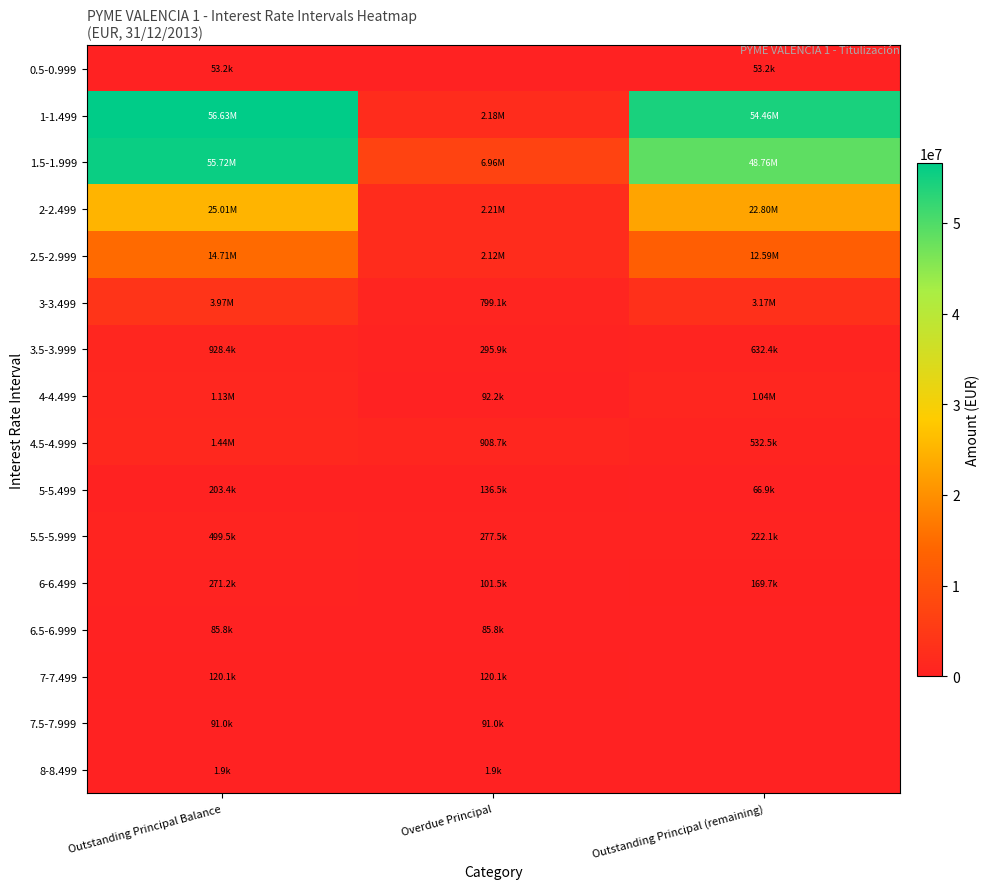

Between Overdue Principal and Outstanding Principal (remaining), which is larger?

Outstanding Principal (remaining)